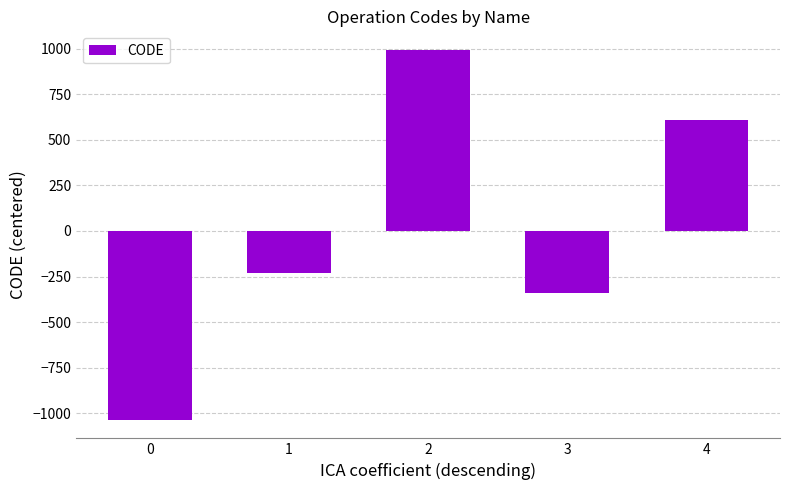

What is the change in value from 2 to 4?

-384.0